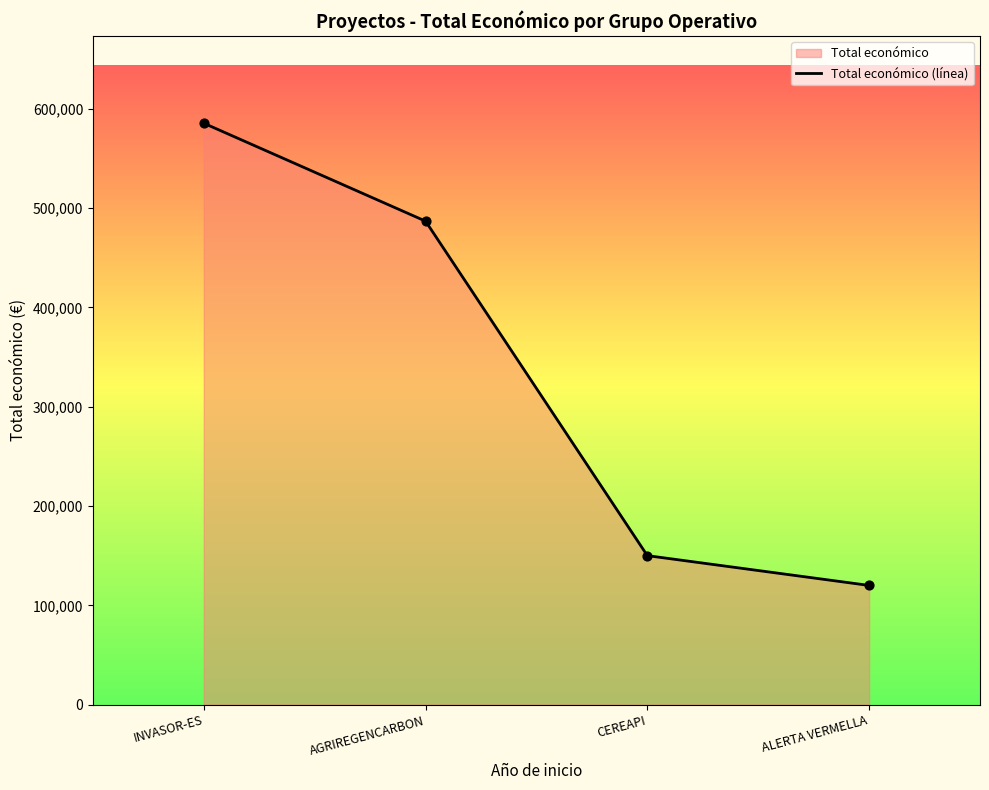

What is the change in value from INVASOR-ES to AGRIREGENCARBON?

-98590